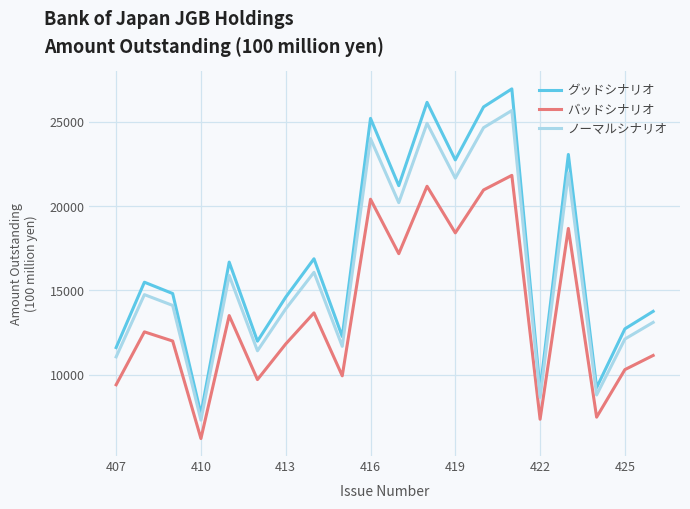

Which series has the largest total across all categories?

グッドシナリオ